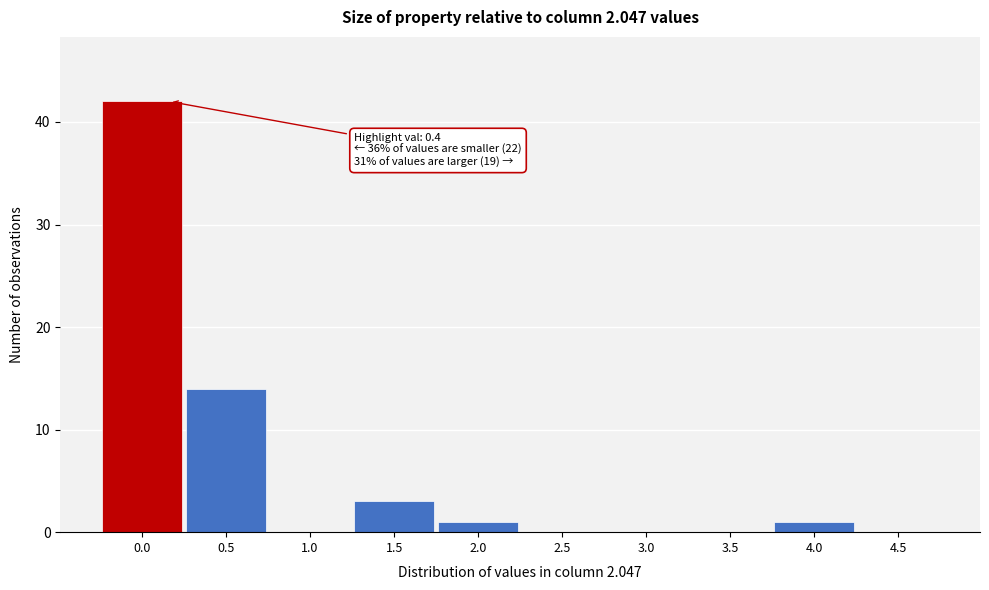

Reading left to right, transcribe all the data shown in this chart.

0.0=42	0.5=14	1.0=0	1.5=3	2.0=1	2.5=0	3.0=0	3.5=0	4.0=1	4.5=0